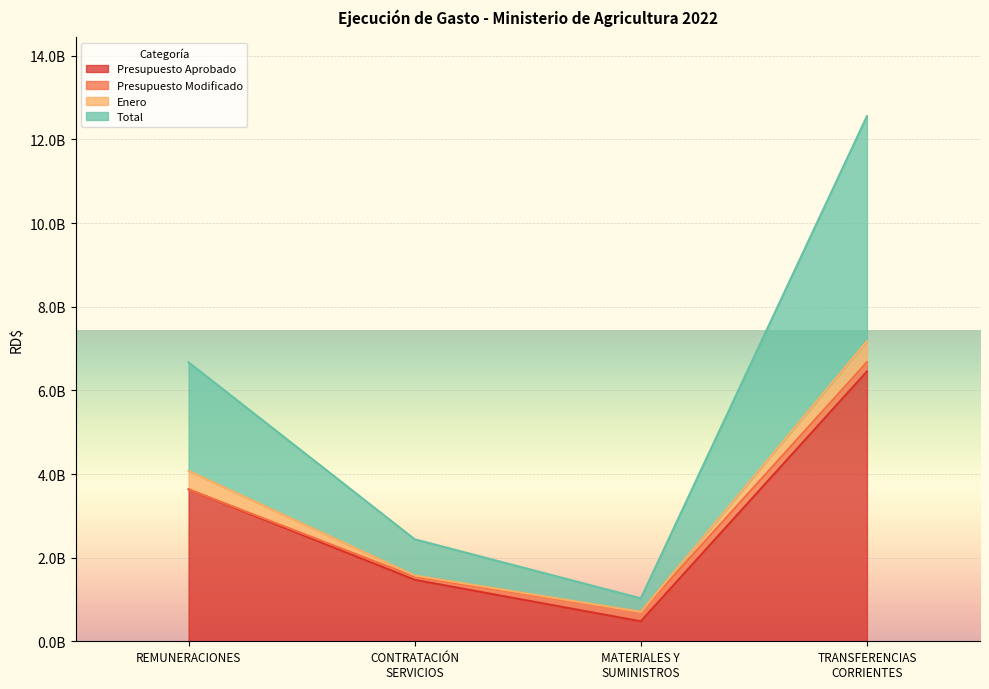

What is the difference between the second highest and second lowest values in the Total series?

4231555328.7